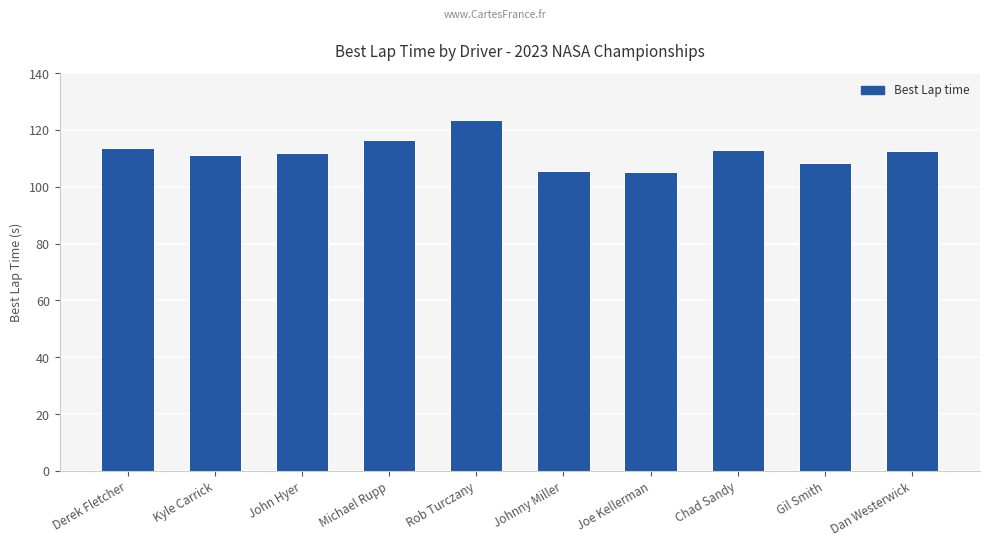

Read the value at Chad Sandy.

112.8